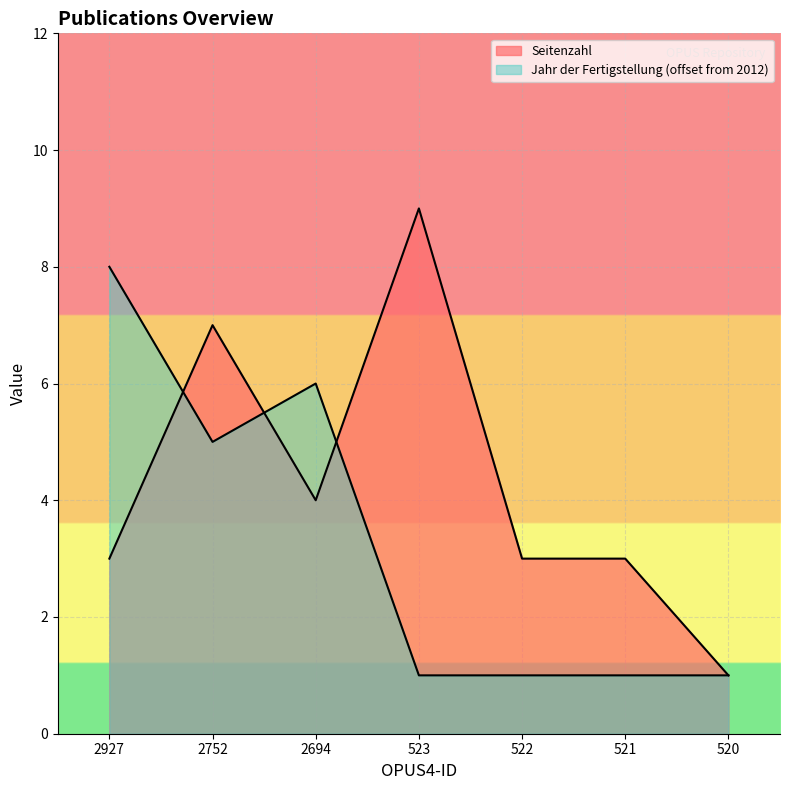

True or false: Seitenzahl has a value of 2 at 2927.

False